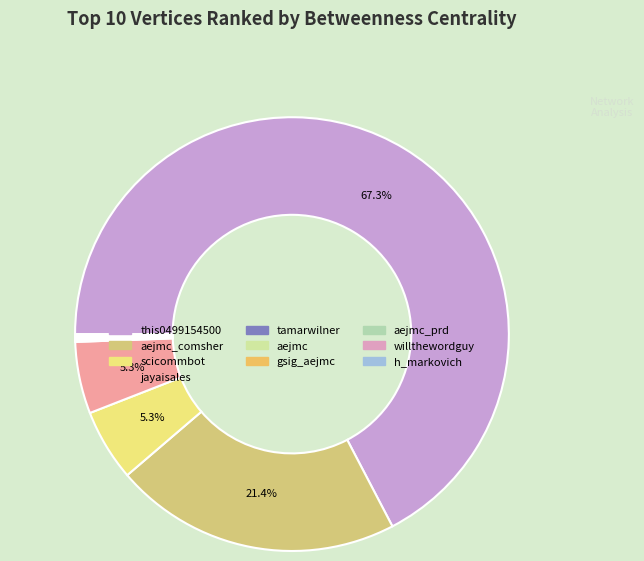

Which category has the biggest portion of the pie?

this0499154500